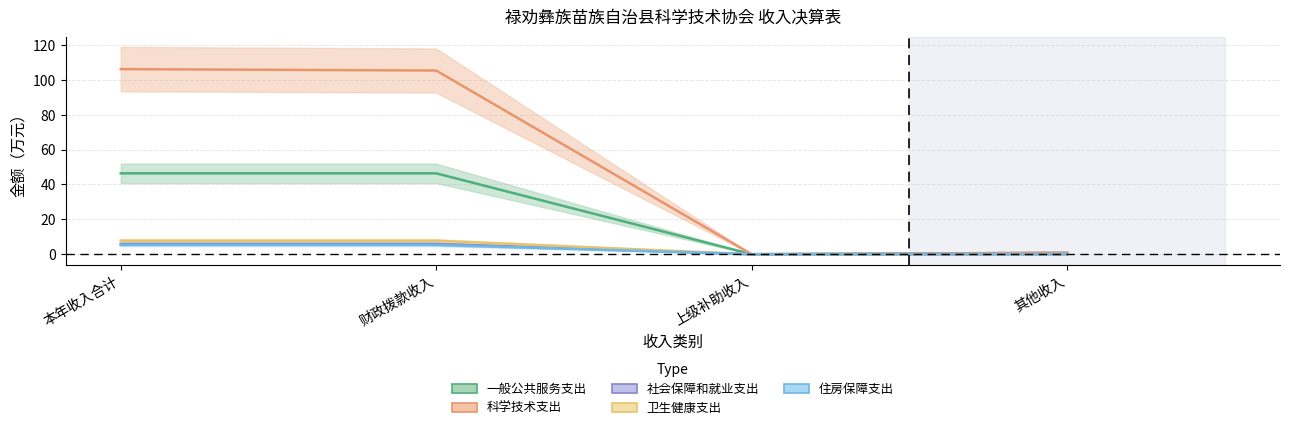

How many values in the 卫生健康支出 series are below 7?

2